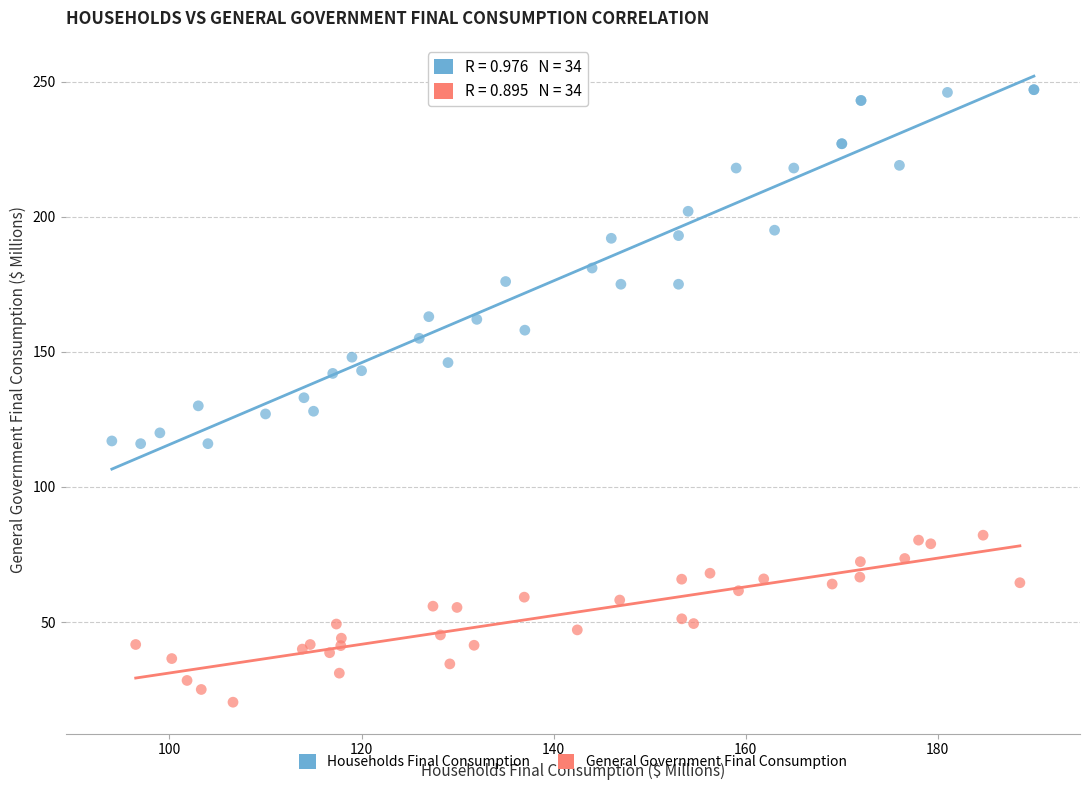

Which series reaches the minimum Y coordinate?

General Government Final Consumption